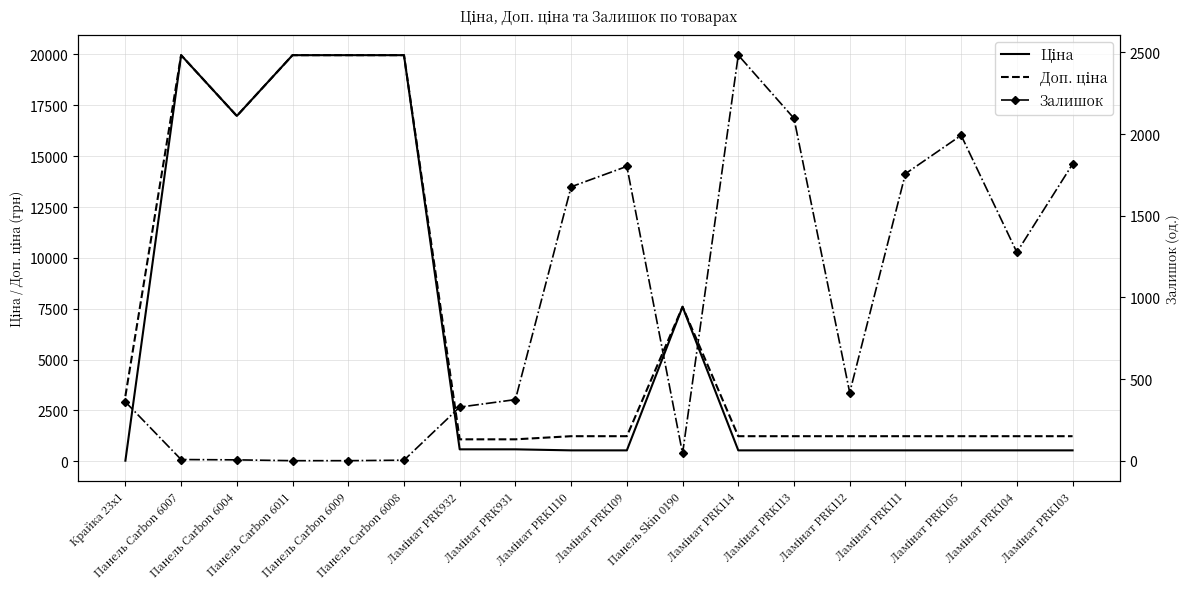

Reading left to right, transcribe all the data shown in this chart.

Ціна: 32.0	19964.2	16976.3	19964.2	19964.2	19964.2	589.9	589.9	539.0	539.0	7596.5	539.0	539.0	539.0	539.0	539.0	539.0	539.0
Доп. ціна: 3205.0	19964.2	16976.3	19964.2	19964.2	19964.2	1081.7	1081.7	1235.4	1235.4	7596.5	1235.4	1235.4	1235.4	1235.4	1235.4	1235.4	1235.4
Залишок: 360.0	7.0	5.0	0.0	0.0	3.0	328.0	374.0	1677.0	1802.0	44.0	2483.0	2096.0	417.0	1757.0	1992.0	1276.0	1816.0